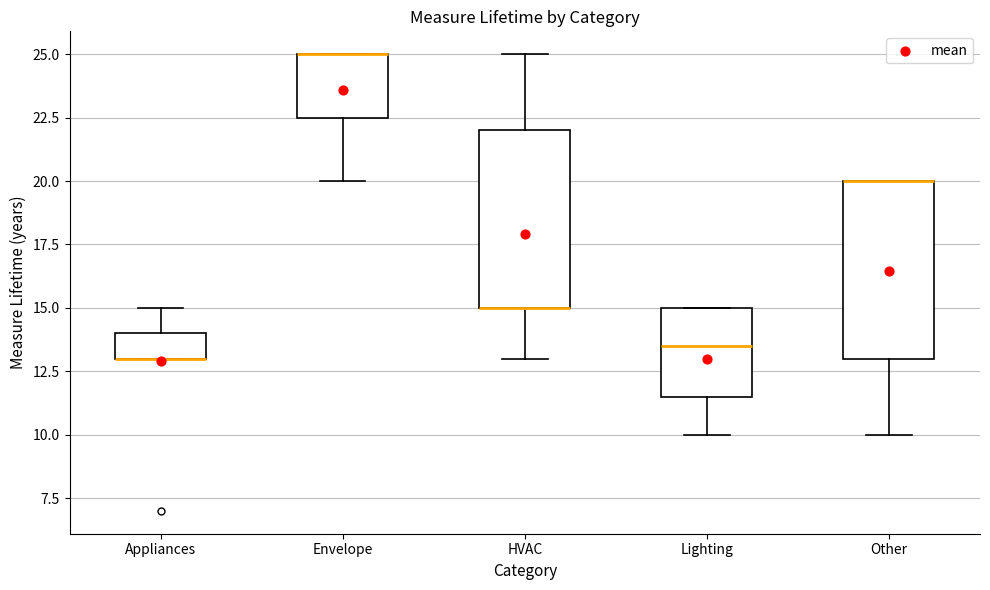

Reading left to right, read every box against the y-axis: the position of its median line, the range the box covers, and the ends of its whiskers. The values are not printed on the chart, so give them approximately, as read against the axis.

Appliances: median 13.0 (drawn on the box's lower edge), box 13.0 to 14.0, whiskers 13.0 to 15.0
Envelope: median 25.0 (drawn on the box's upper edge), box 22.5 to 25.0, whiskers 20.0 to 25.0
HVAC: median 15.0 (drawn on the box's lower edge), box 15.0 to 22.0, whiskers 13.0 to 25.0
Lighting: median 13.5, box 11.5 to 15.0, whiskers 10.0 to 15.0
Other: median 20.0 (drawn on the box's upper edge), box 13.0 to 20.0, whiskers 10.0 to 20.0